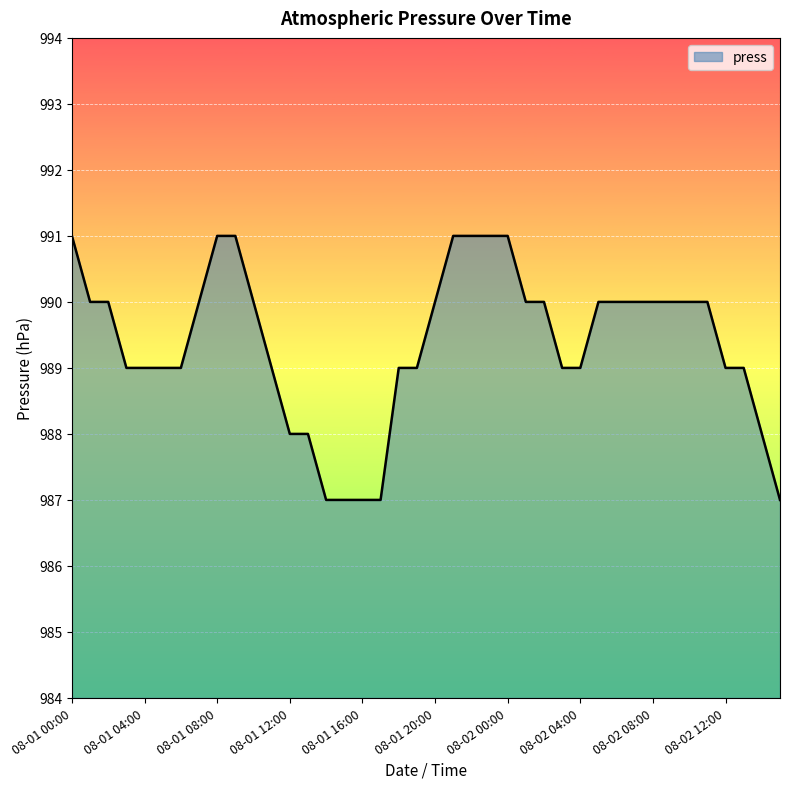

What is the sum of all values?

39575